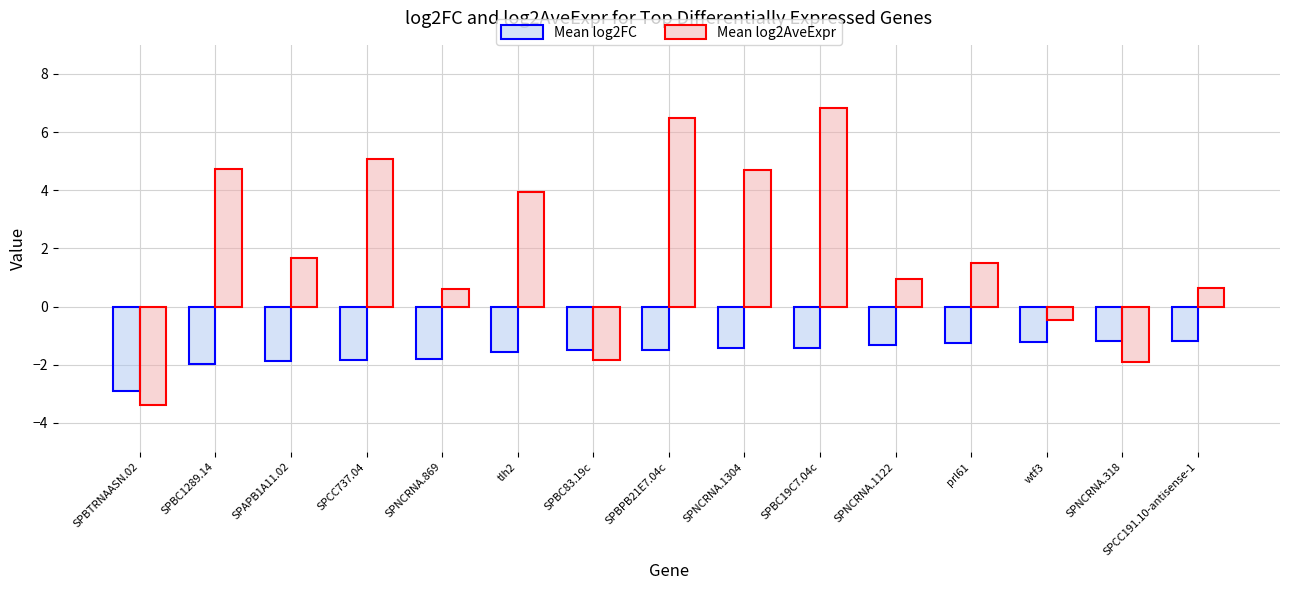

Which series has the largest total across all categories?

Mean log2AveExpr